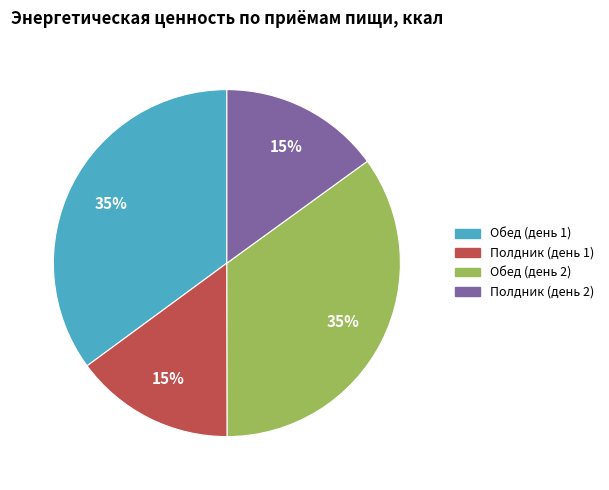

Approximately how many times larger is the value at Обед (день 2) compared to Полдник (день 1)?

2.3